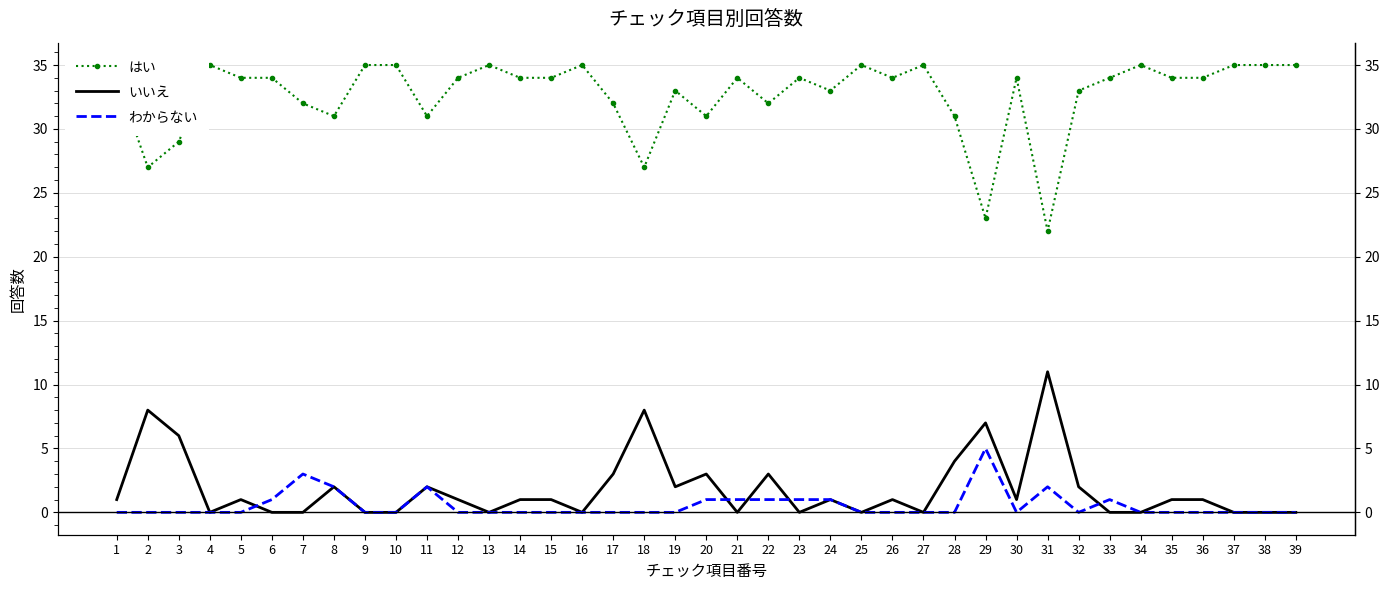

What is the average value of the わからない series?

1